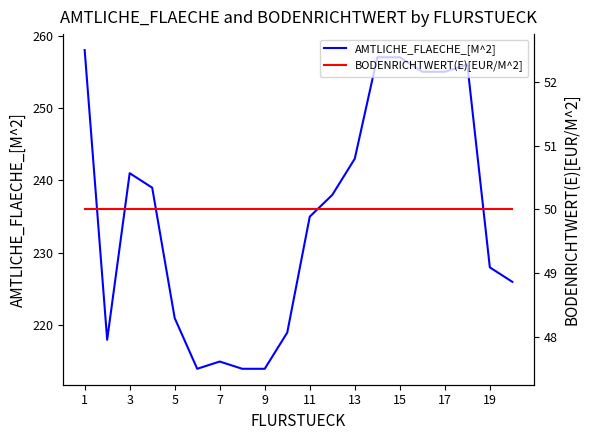

True or false: AMTLICHE_FLAECHE_[M^2] and BODENRICHTWERT(E)[EUR/M^2] cross at least once.

False